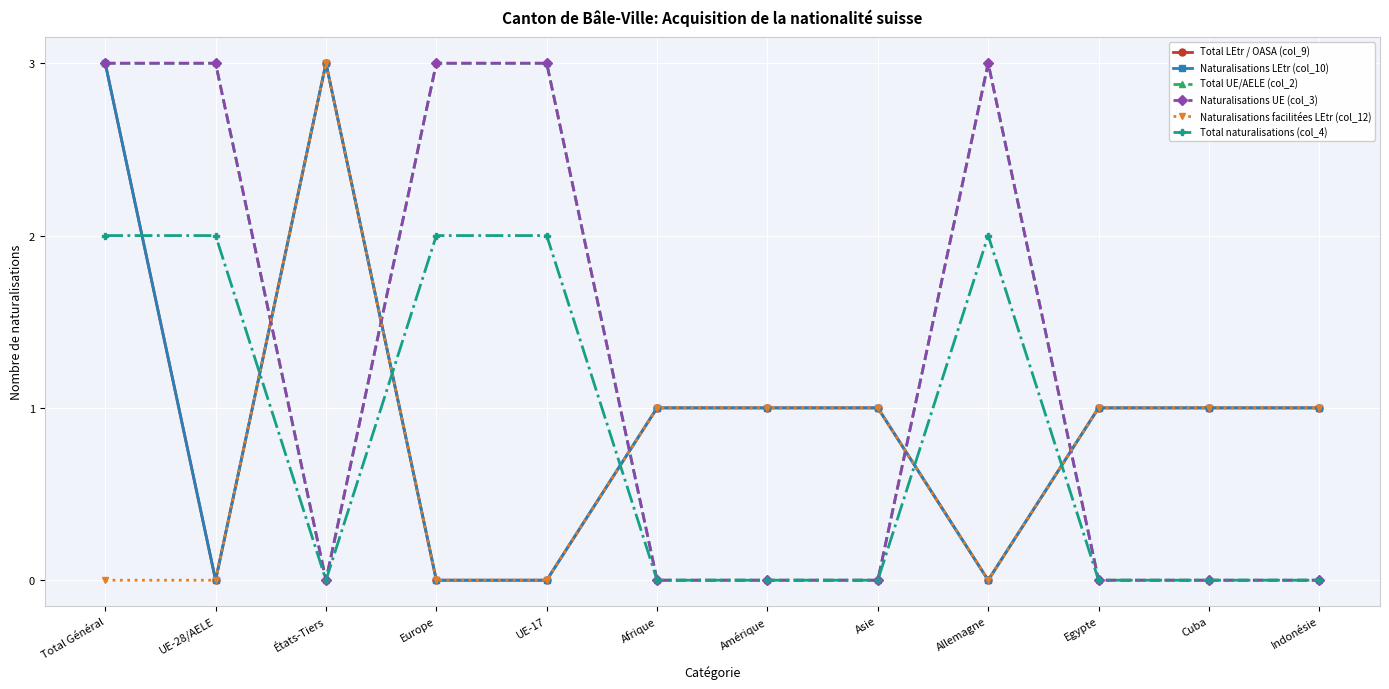

Between Europe and Amérique, which is larger?

Amérique